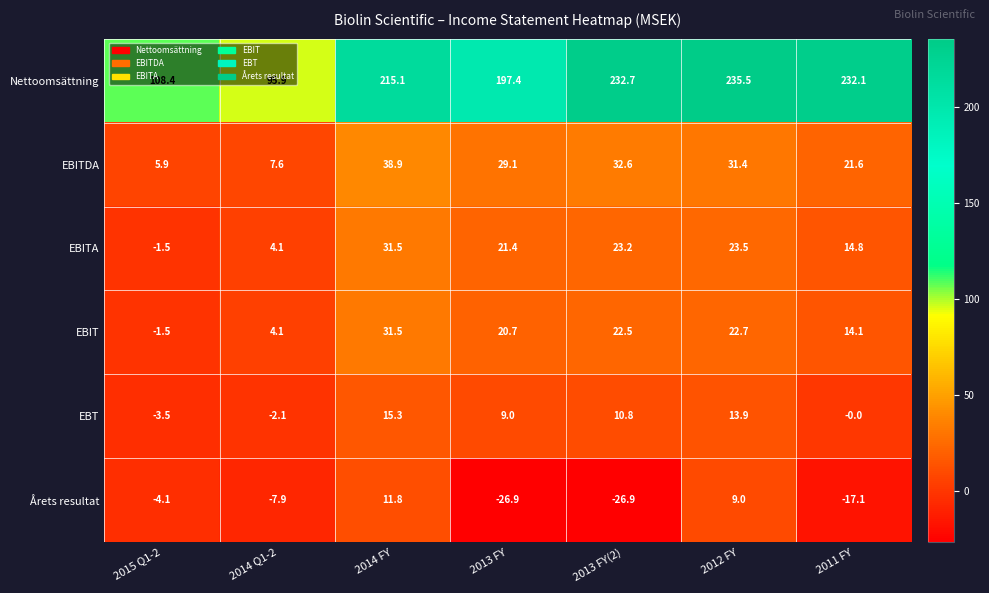

Which label corresponds to the largest value in the chart?

2012 FY